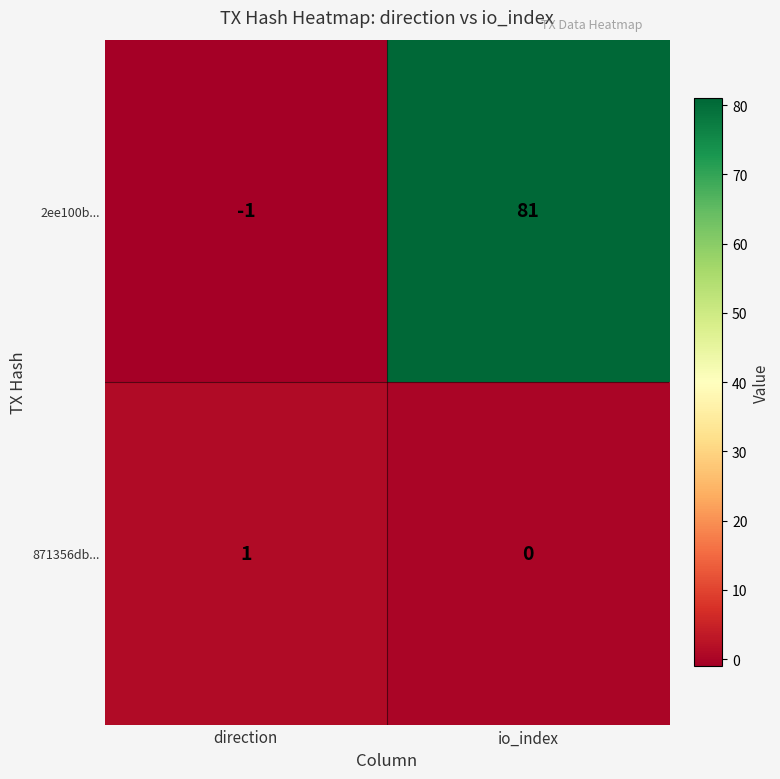

At how many categories does at least one series exceed 43?

1